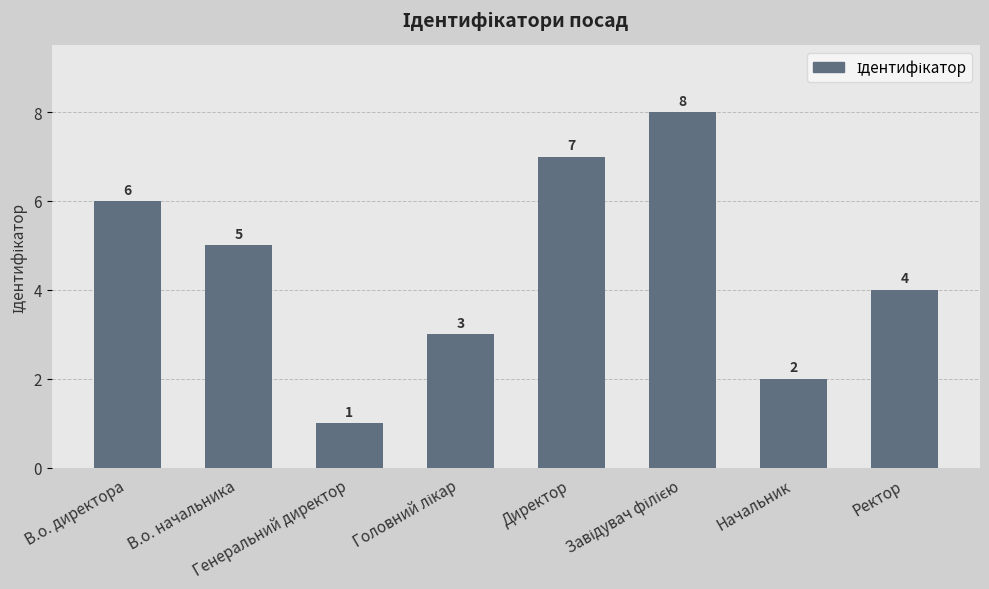

What is the value of the 1st bar from the left?

6